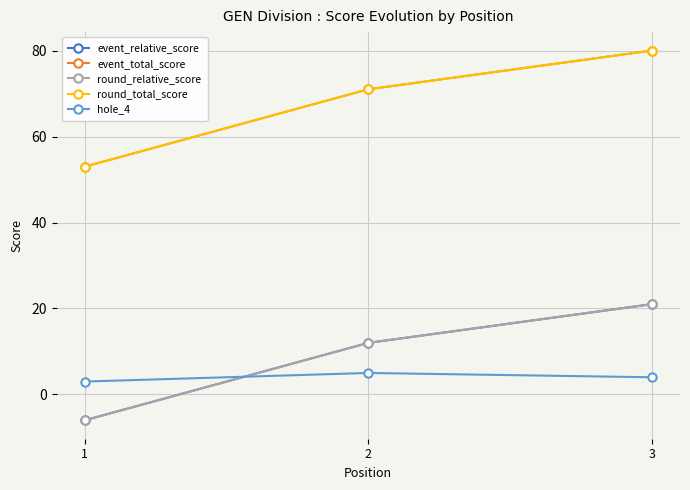

At 2, list the series in order from largest to smallest.

event_total_score, round_total_score, event_relative_score, round_relative_score, hole_4